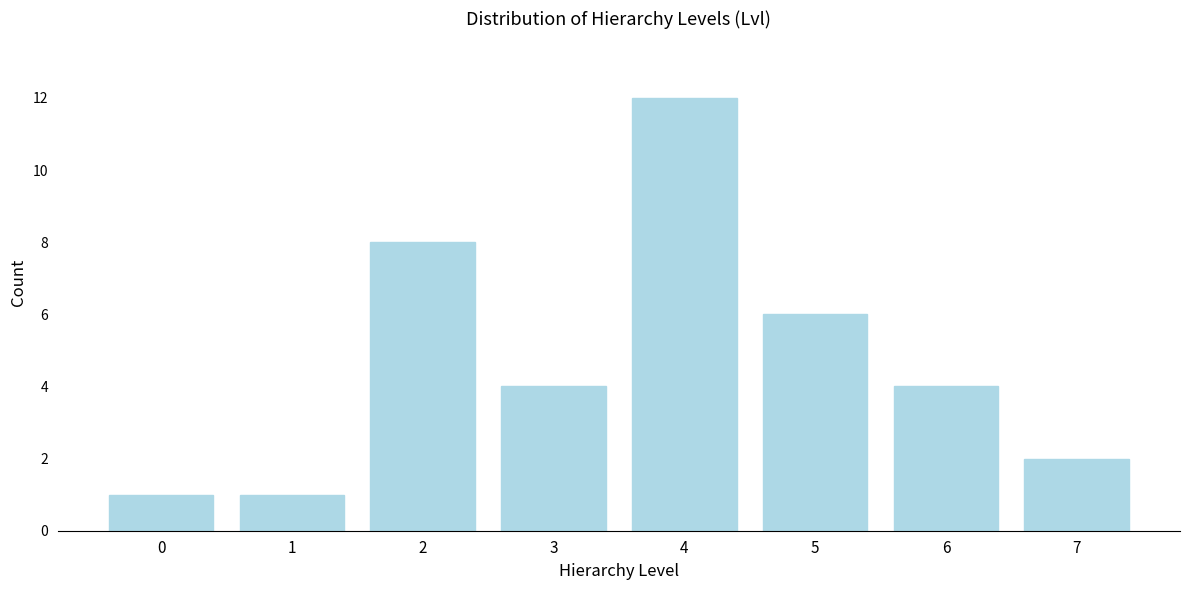

Reading left to right, transcribe all the data shown in this chart.

1	1	8	4	12	6	4	2